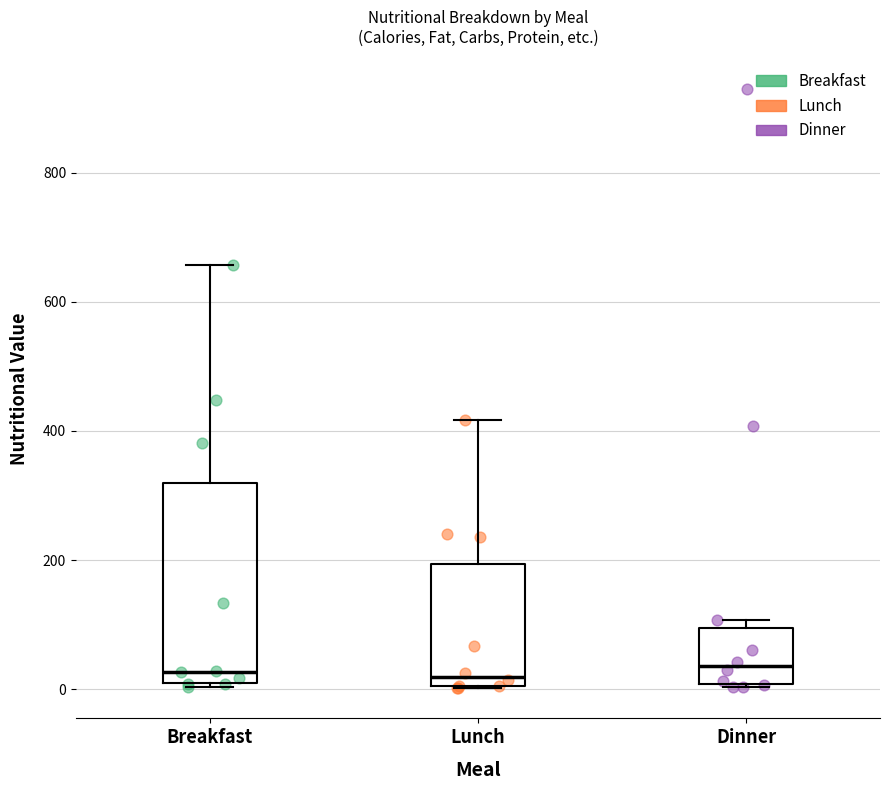

Where does the median line of the box for Lunch sit on the y-axis? The values are not printed on the chart, so give them approximately, as read against the axis.

20